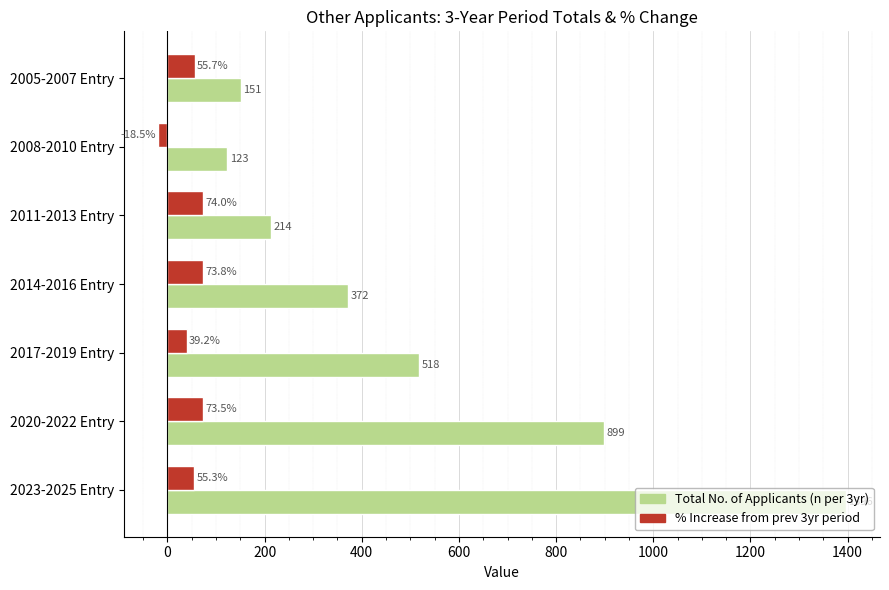

What is the difference between the highest and lowest values at 2011-2013 Entry?

140.0